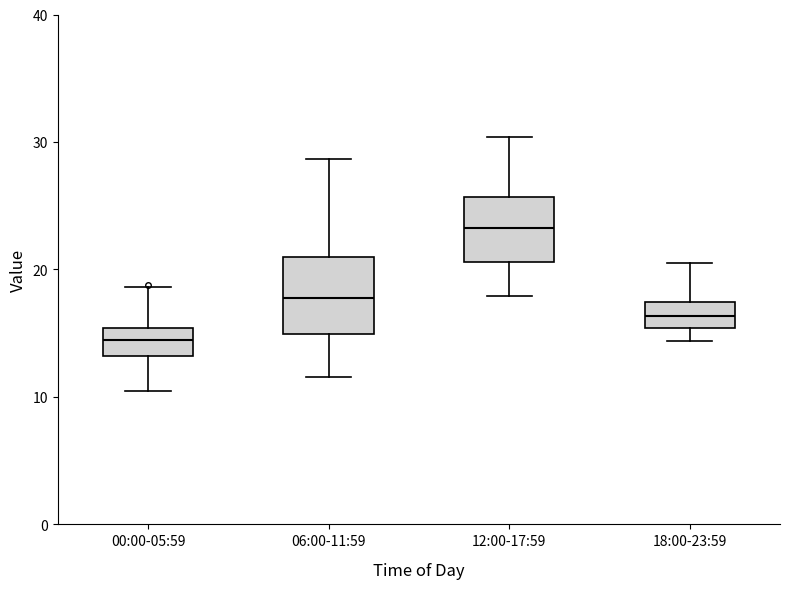

Comparing the boxes themselves (not the whiskers), which one is the tallest?

06:00-11:59